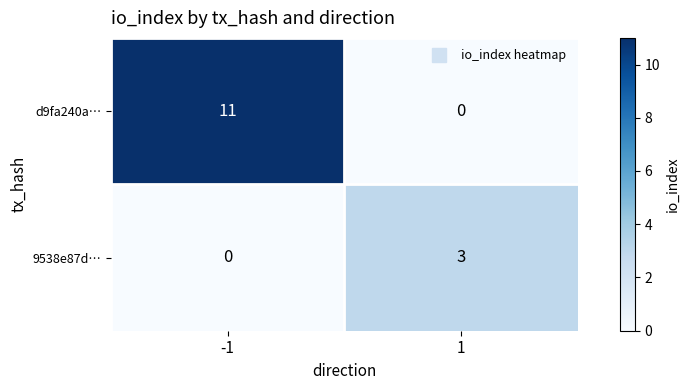

Rank the series by their average value, from highest to lowest.

d9fa240a…, 9538e87d…